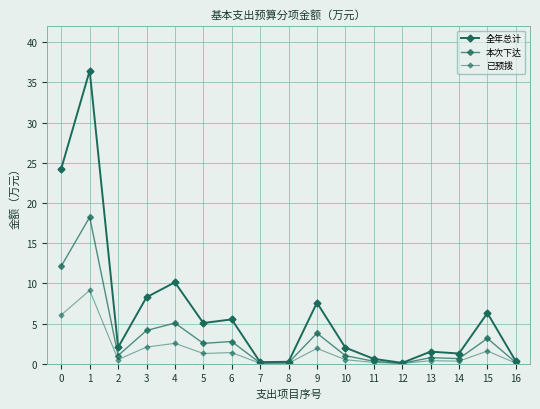

What is the value of the 本次下达 point at the 15th from the left?

0.6